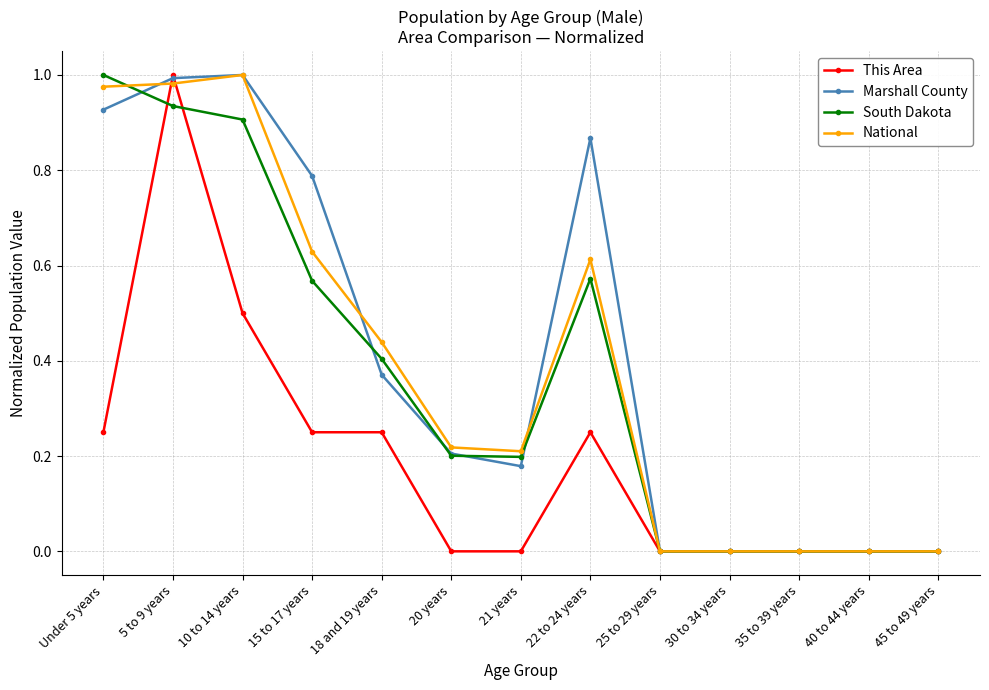

At which category is the sum across all series the highest?

5 to 9 years